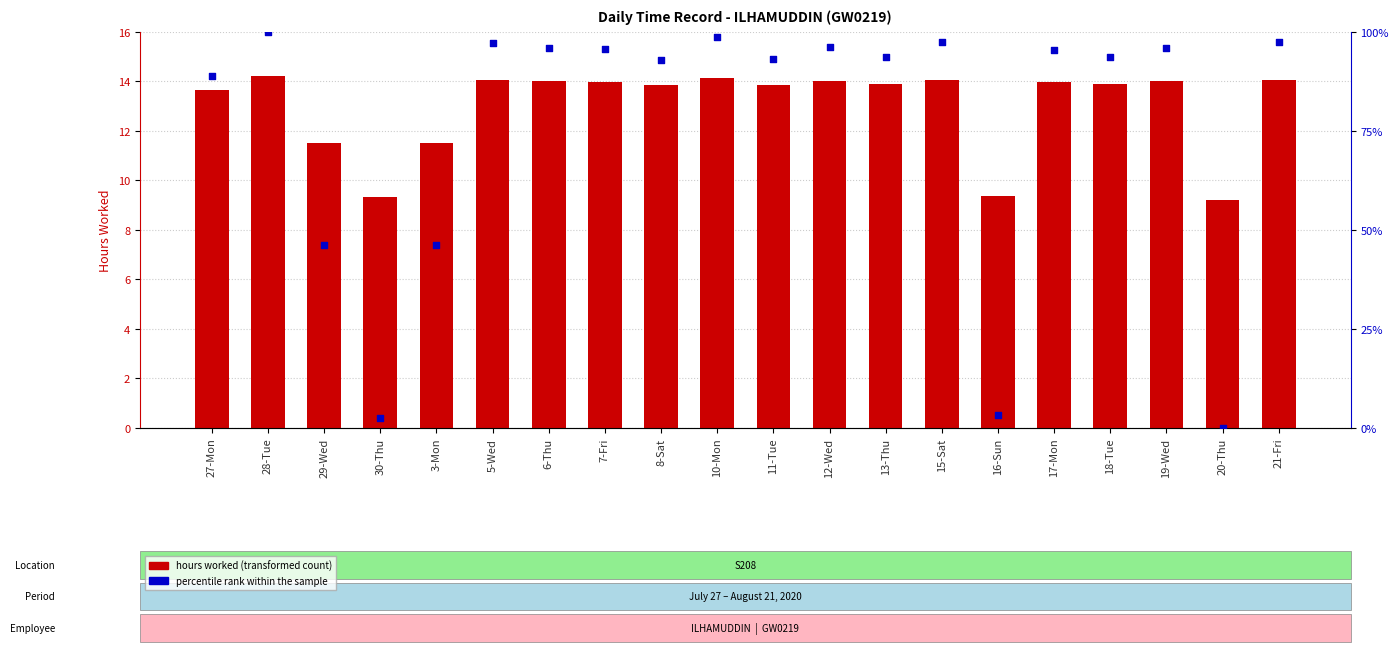

At which category is the sum across all series the highest?

28-Tue